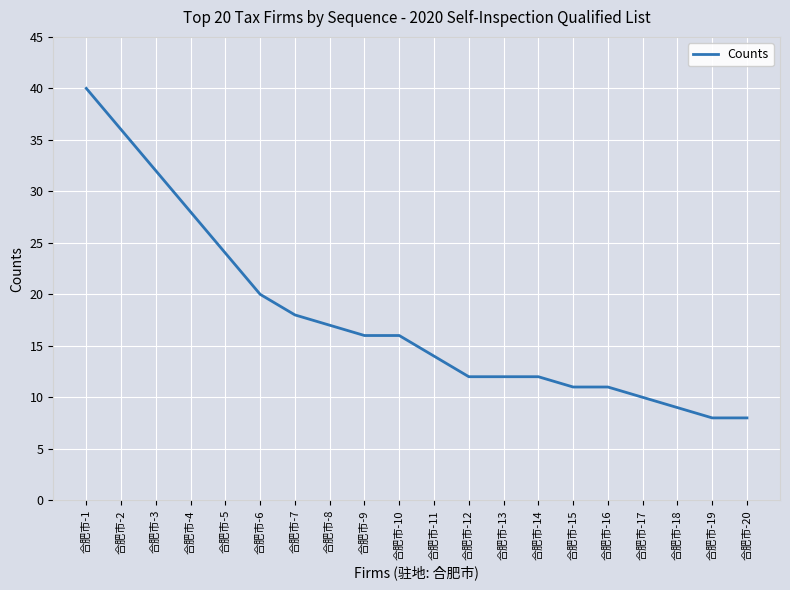

At which label does the data first exceed 16?

合肥市-1